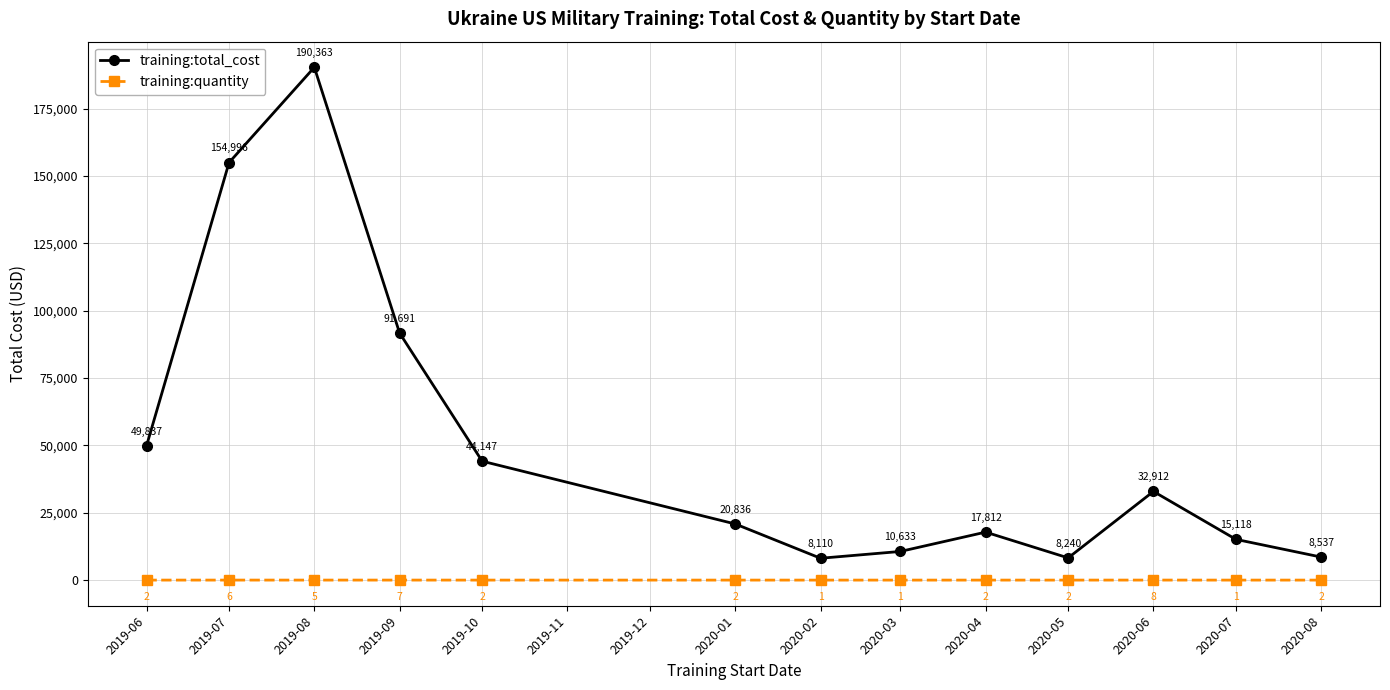

What position from the right is 2020-04?

5